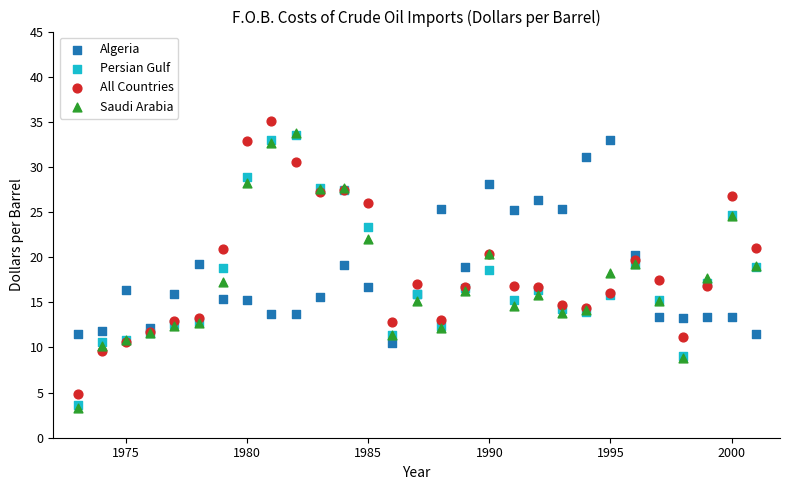

Which series reaches the maximum Y coordinate?

All Countries